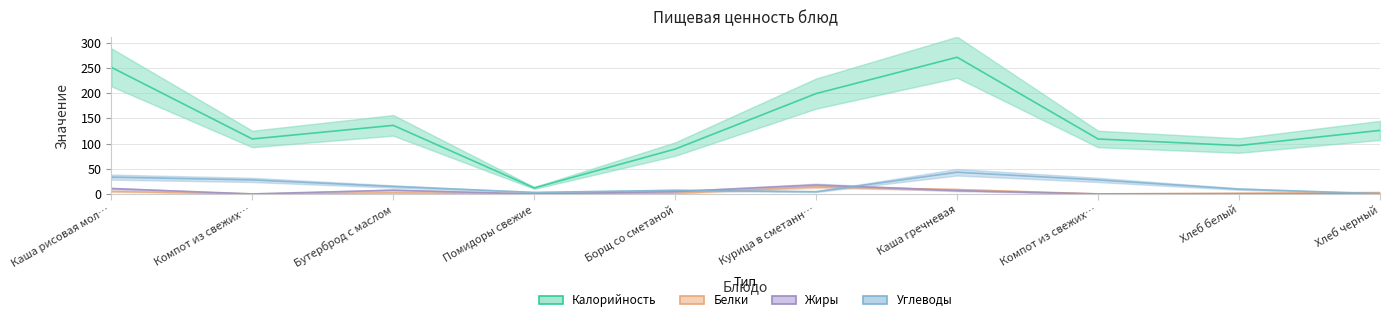

Which series has the largest range (max minus min)?

Калорийность